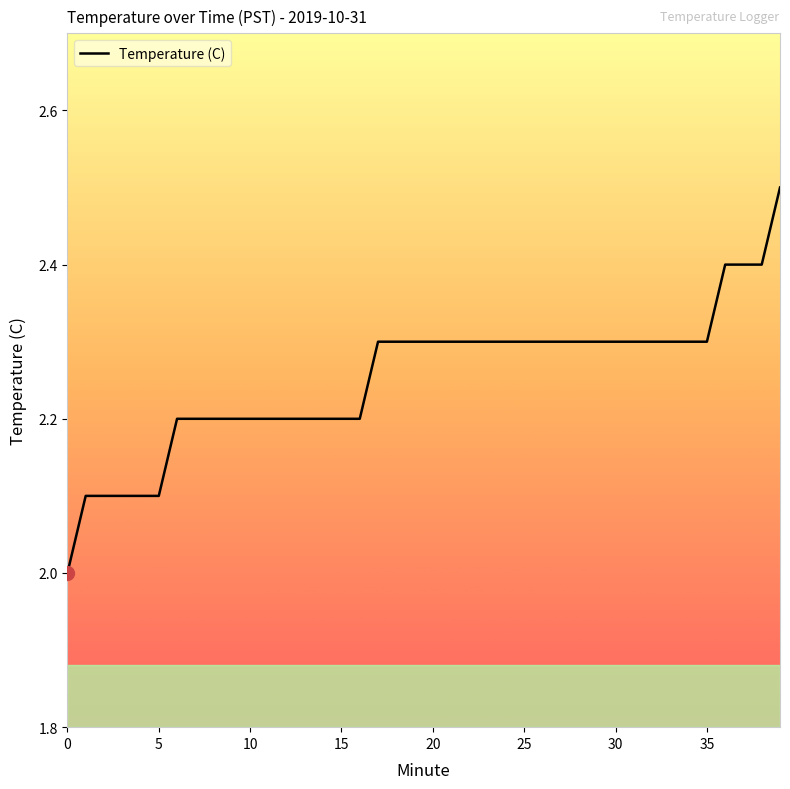

What is the greatest value displayed?

2.5